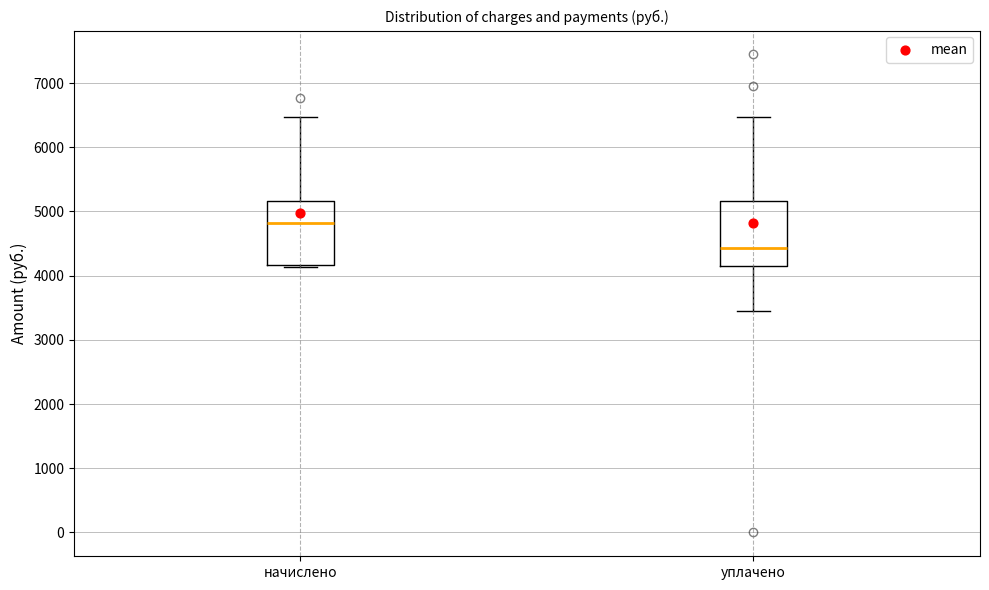

Where is the lower edge of the box for начислено on the y-axis? The values are not printed on the chart, so give them approximately, as read against the axis.

4200